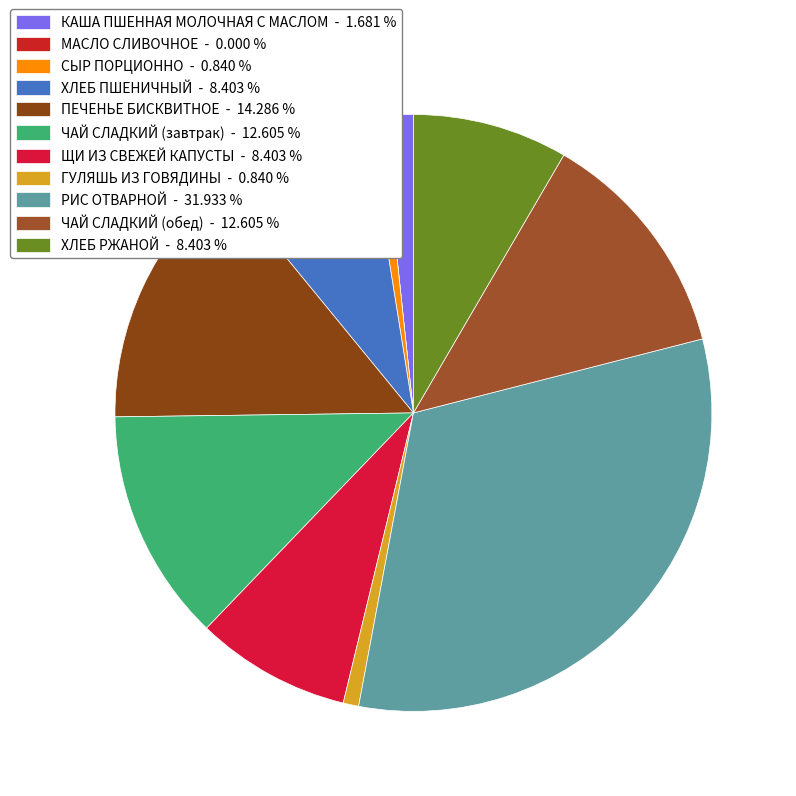

What percentage do ЧАЙ СЛАДКИЙ (завтрак) and ХЛЕБ ПШЕНИЧНЫЙ together represent?

21.0%